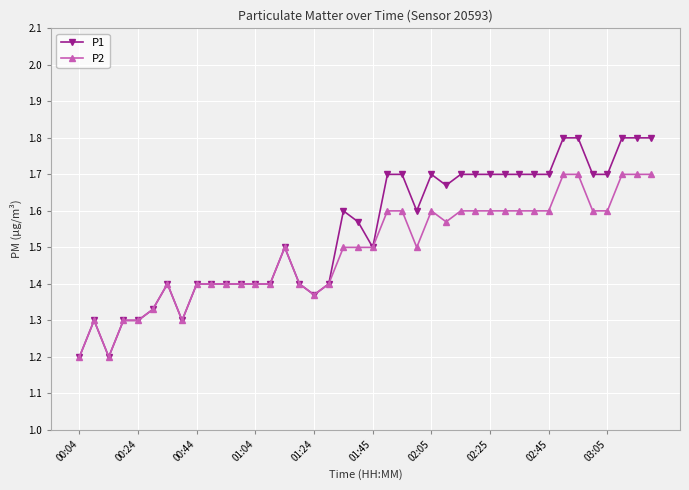

Which series has the largest range (max minus min)?

P1